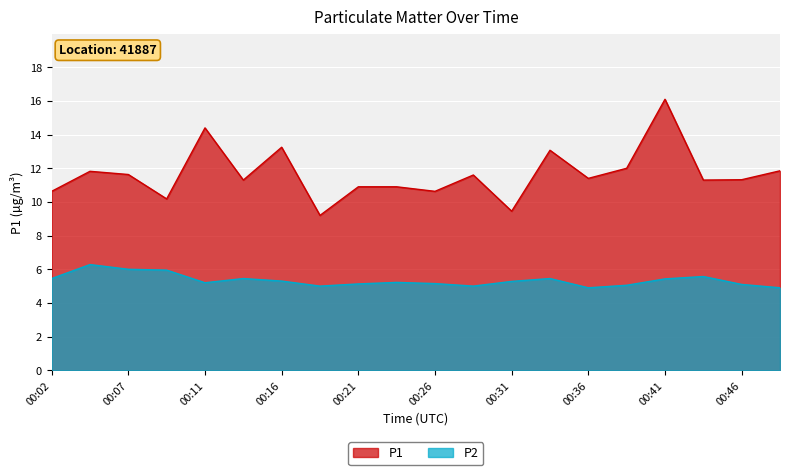

How many lines are shown in the chart?

2